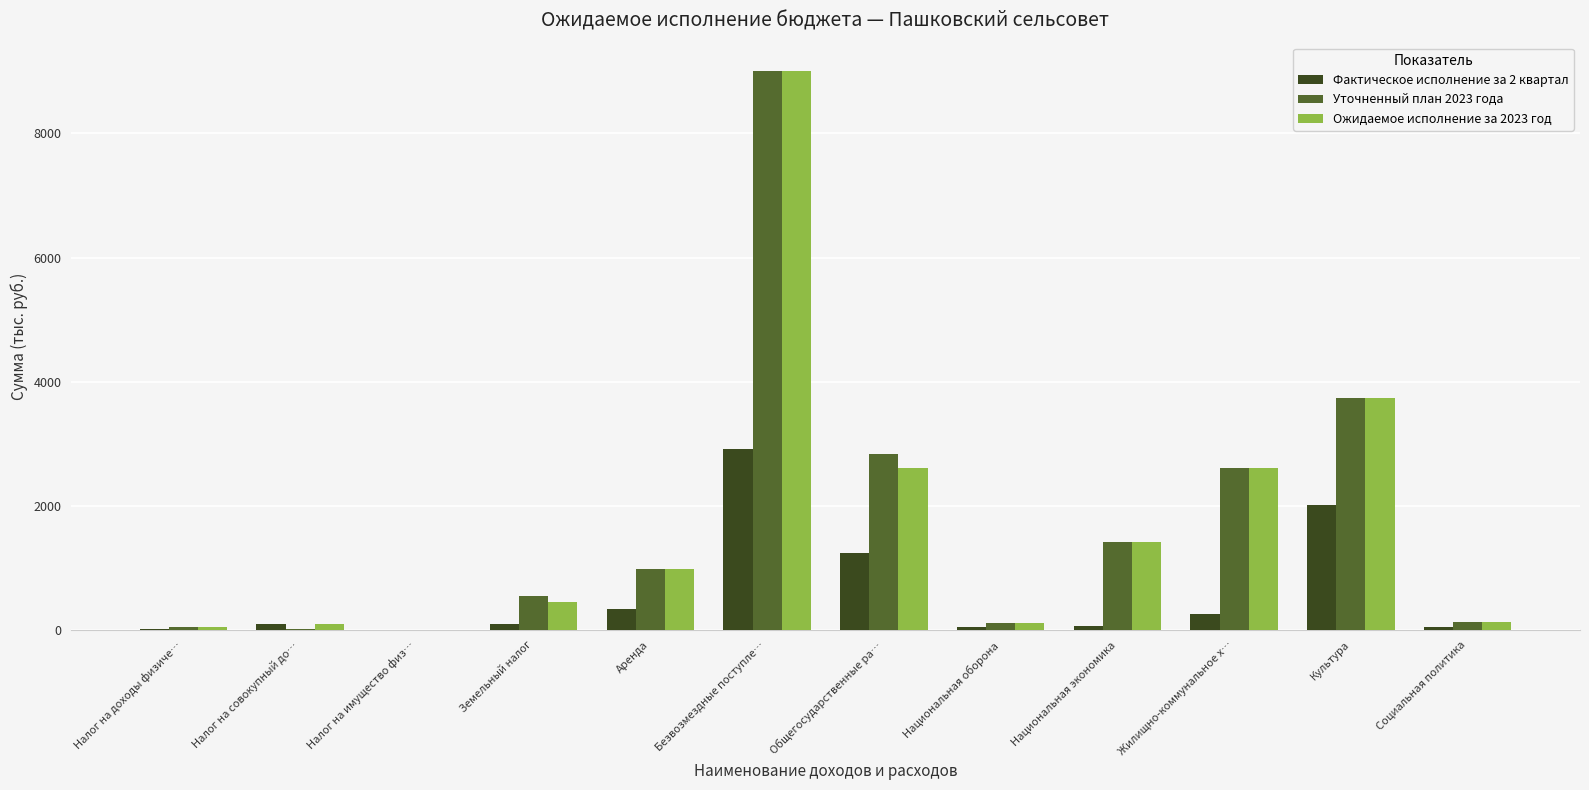

What is the sum of the Уточненный план 2023 года values at Национальная экономика and Социальная политика?

1541.9